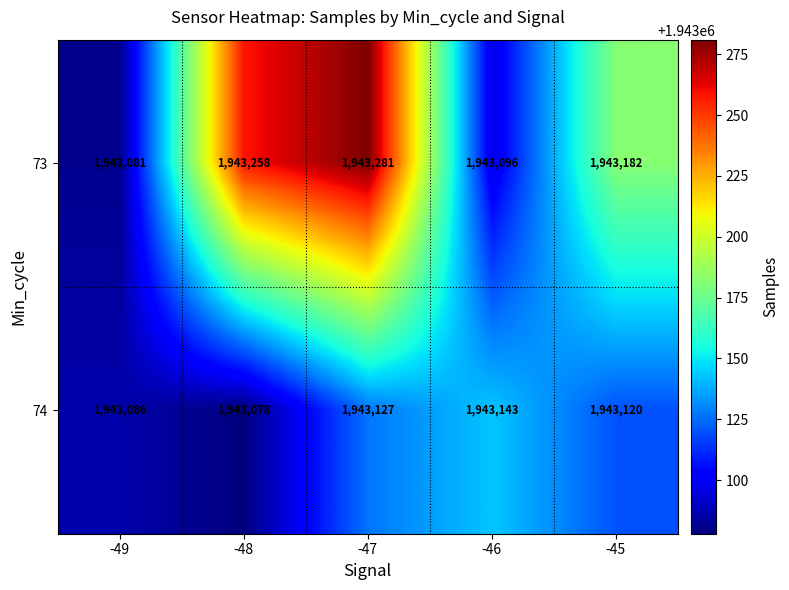

What is the total value across all series at -45?

3886302